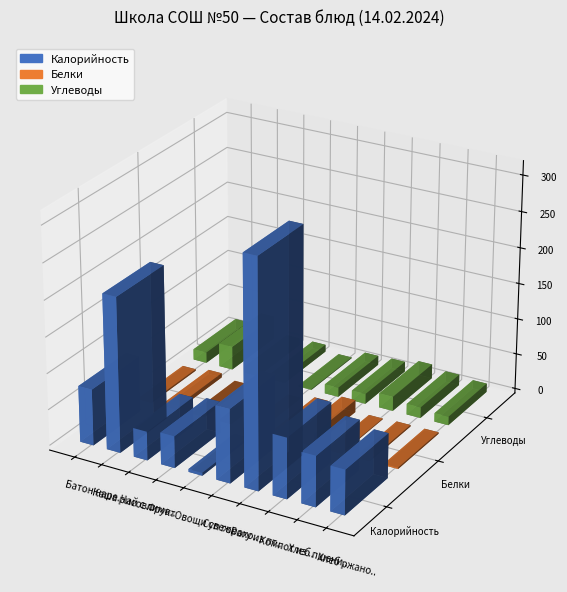

What is the value of the Калорийность bar at the 9th from the left?

70